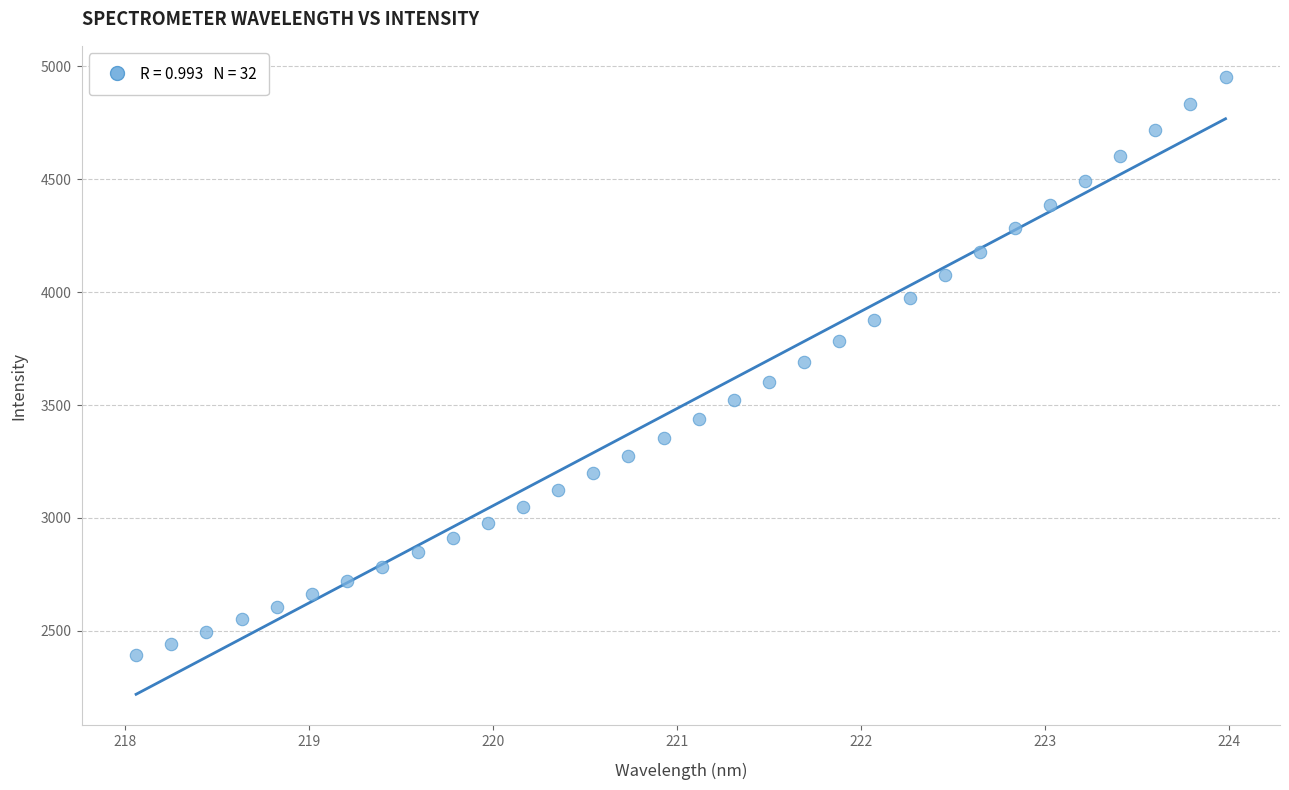

What is the range of Y values (max minus min)?

2559.2